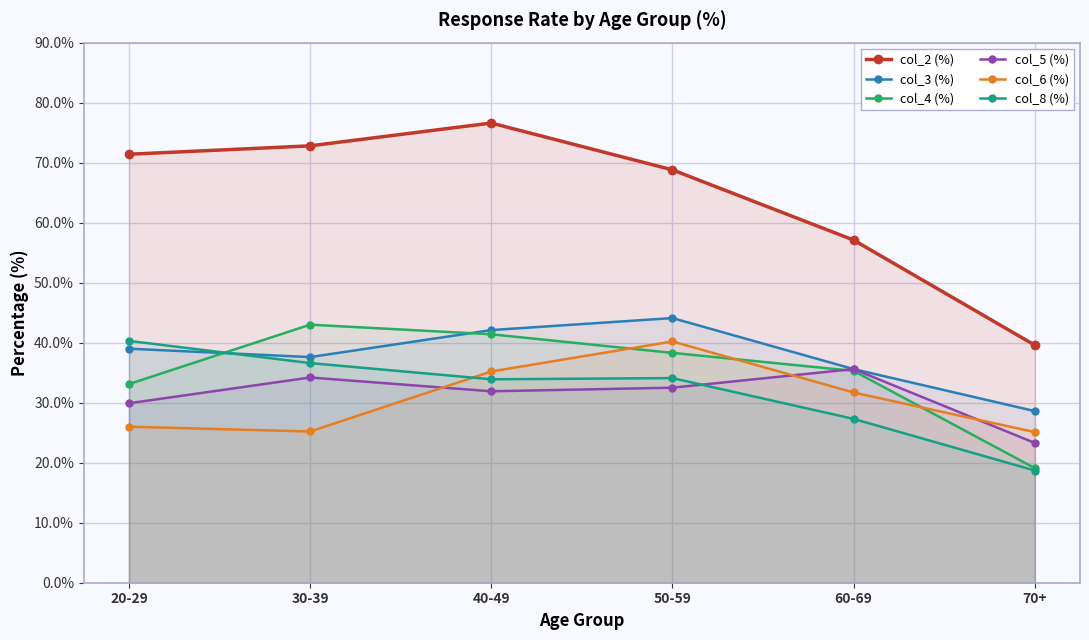

Count the number of data series in this chart.

6